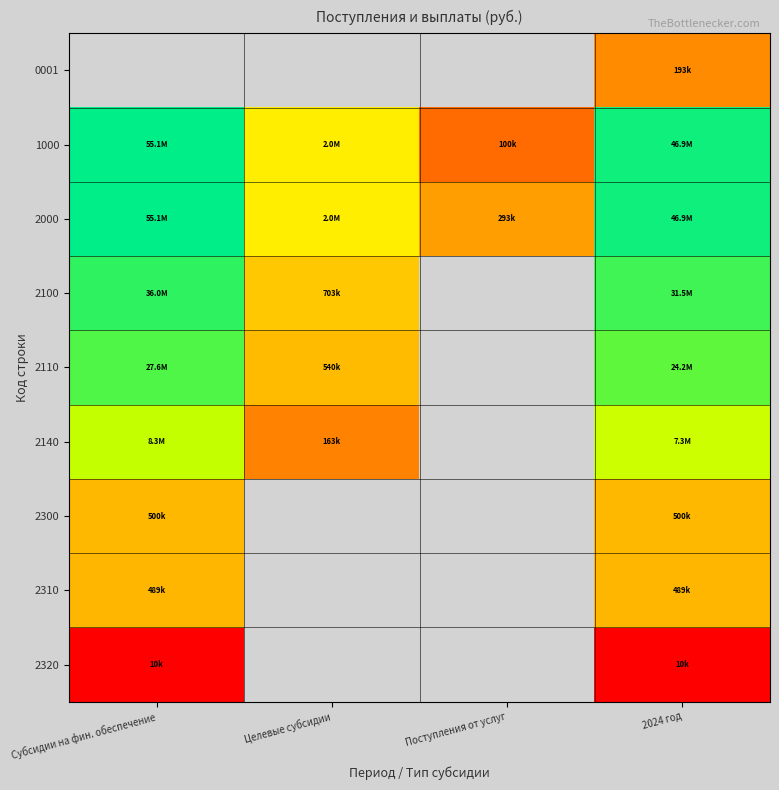

How many categories are shown in the chart?

4